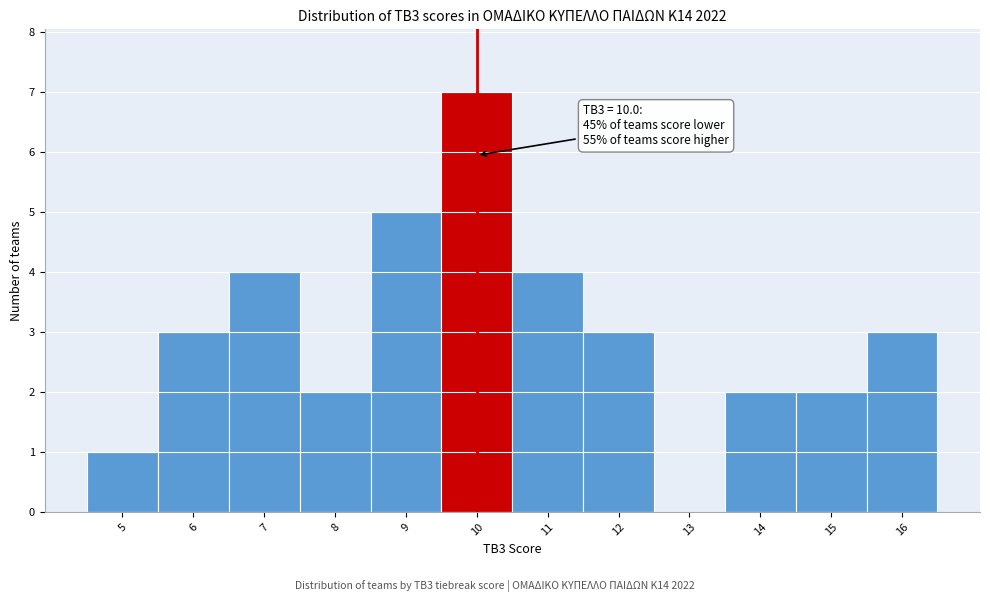

Which range on the x-axis has the tallest bar?

9.5 to 10.5